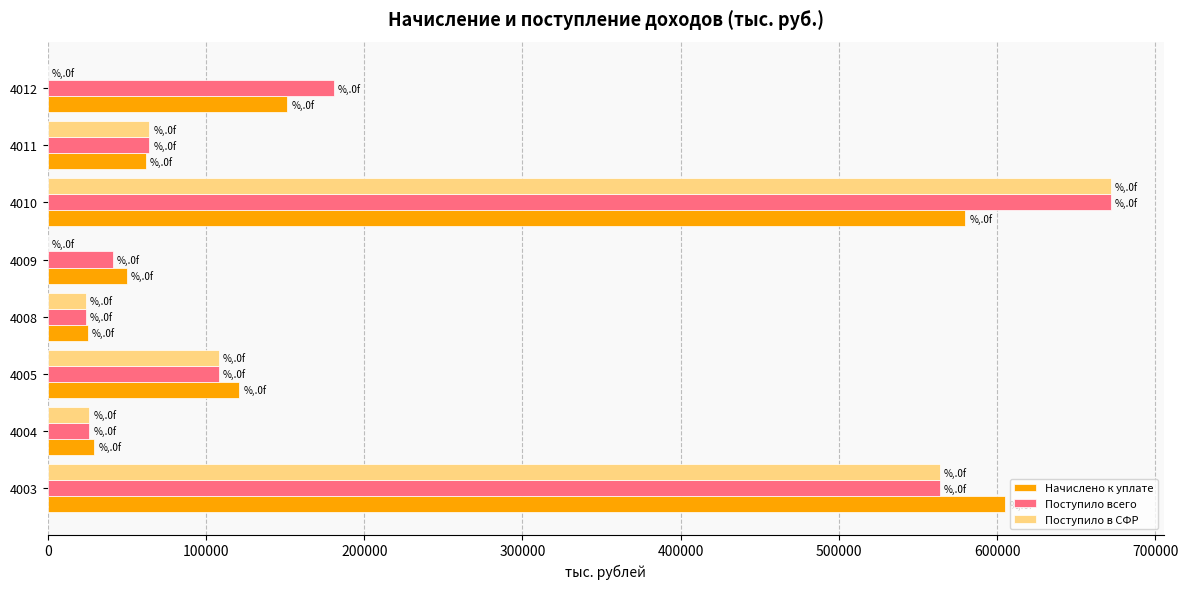

What are all the series names shown in the legend?

Начислено к уплате, Поступило всего, Поступило в СФР